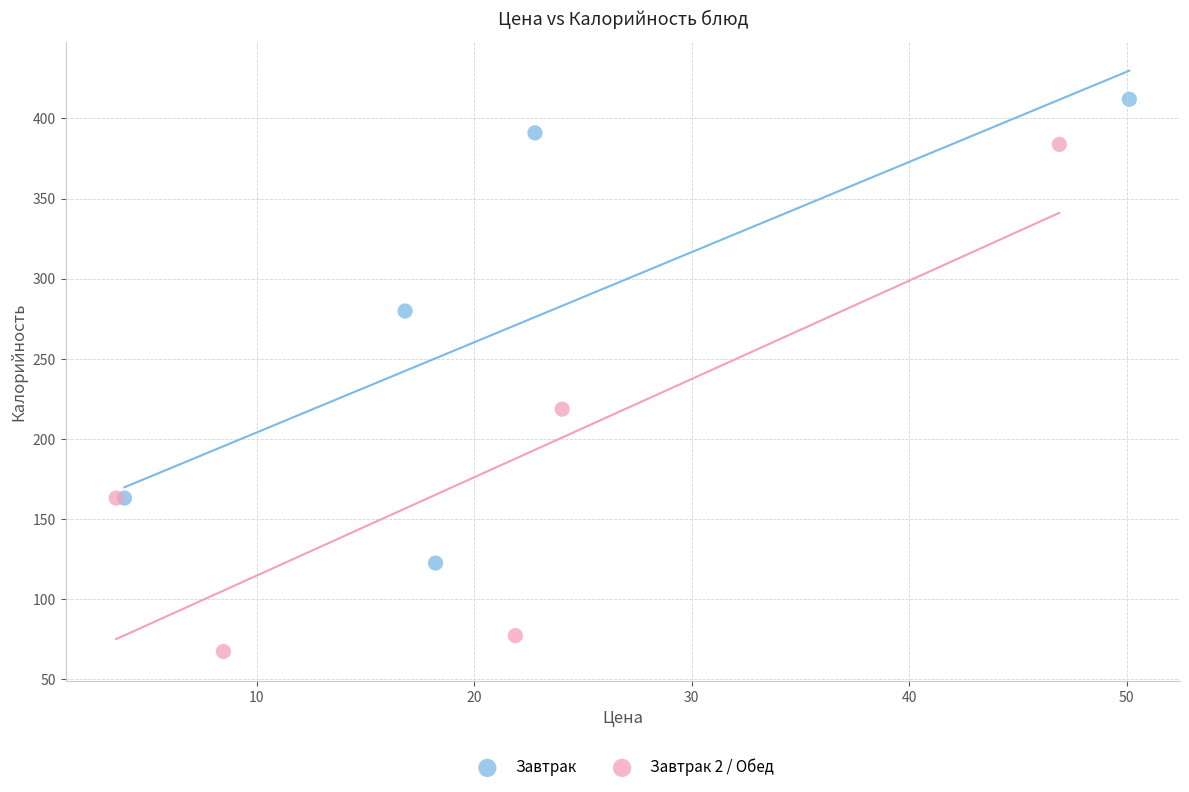

Which series contains the lowest Y value?

Завтрак 2 / Обед